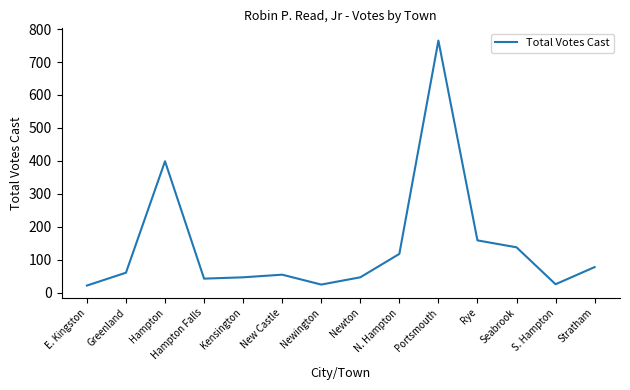

What value does the data have at Newton?

47